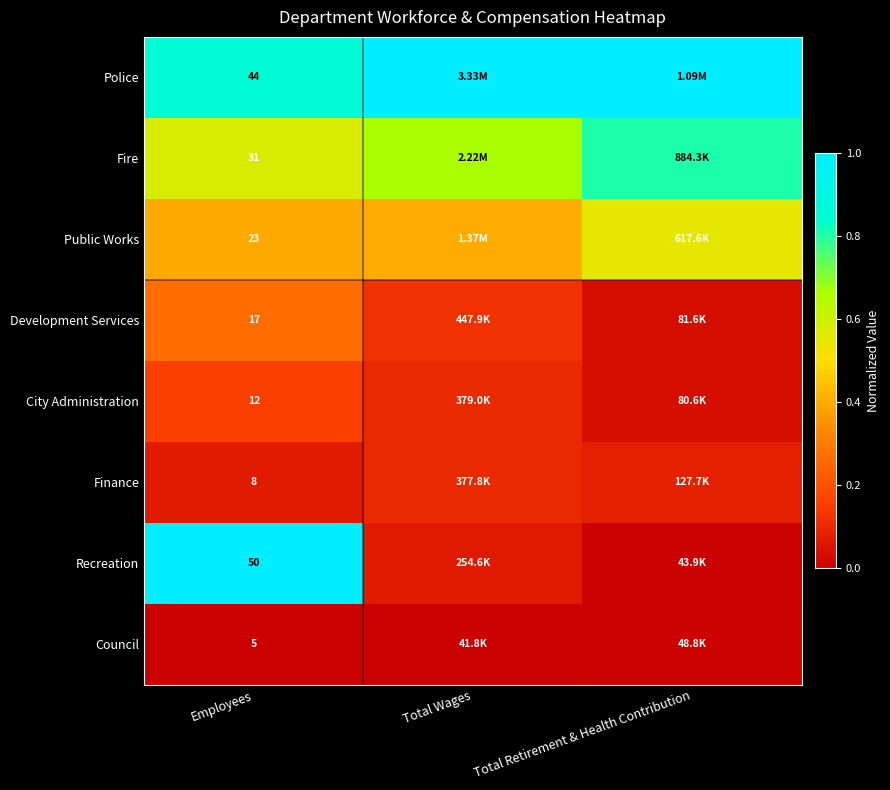

What is the difference between the highest and lowest values at Total Retirement & Health Contribution?

1.0